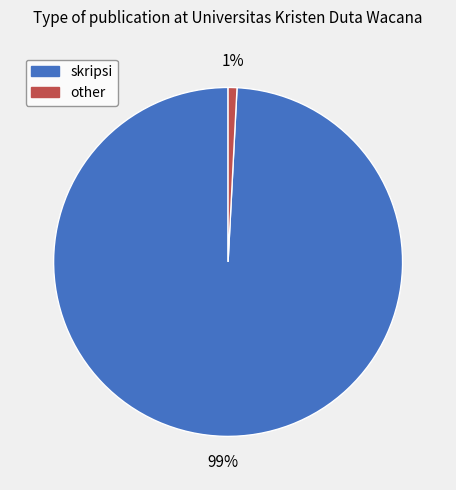

To the nearest percent, what is the combined percentage of other and skripsi?

100%